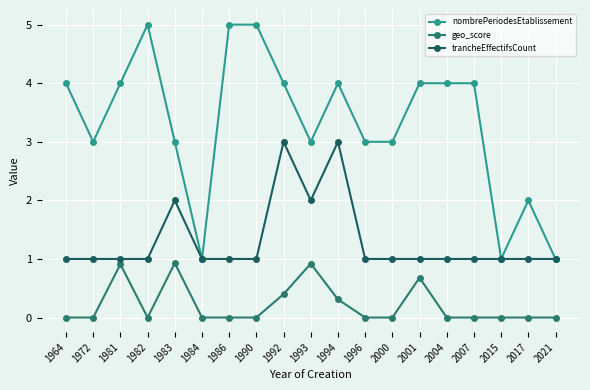

How many lines are shown in the chart?

3